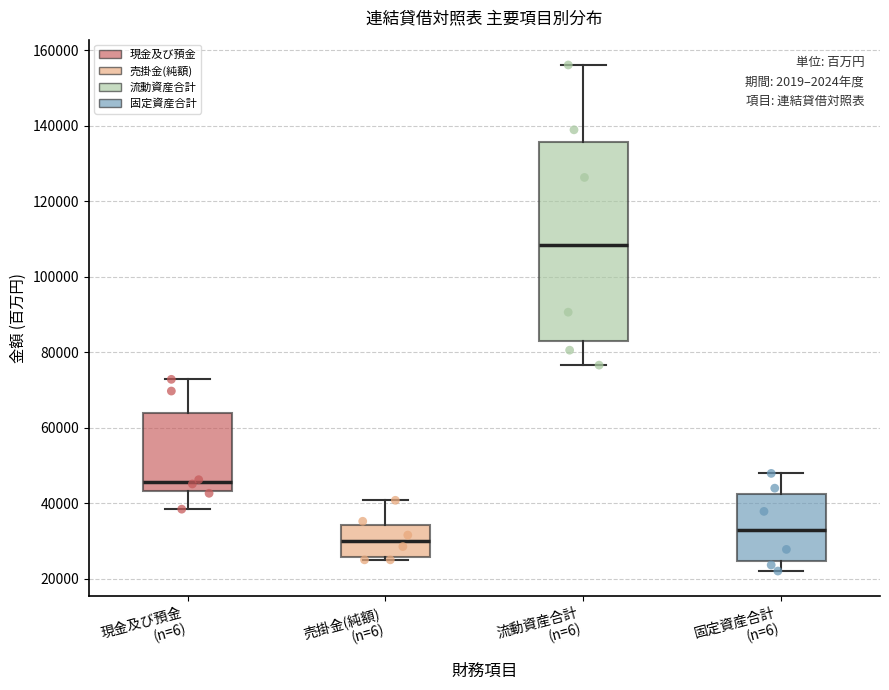

Which box's median line is the lowest?

売掛金(純額) (n=6)